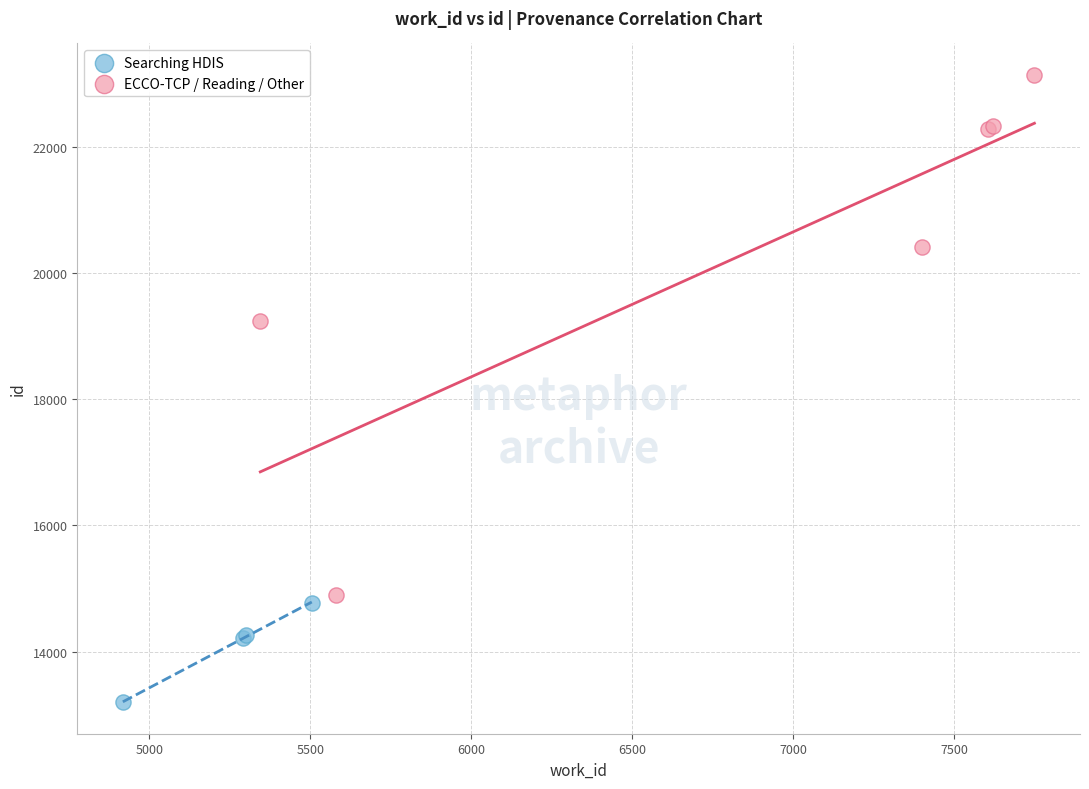

Which series has the largest Y range (max minus min)?

ECCO-TCP / Reading / Other